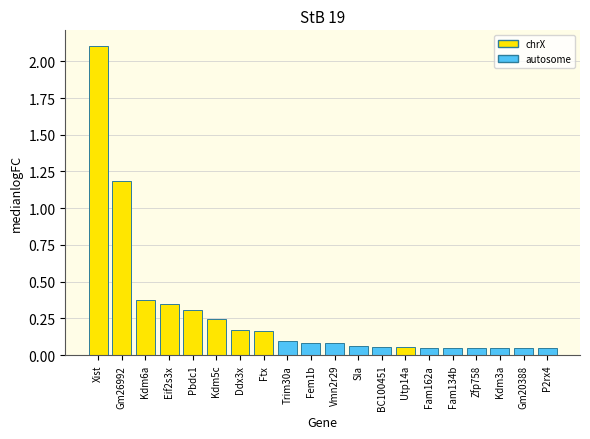

Where is the data nearest to the value 1?

Gm26992